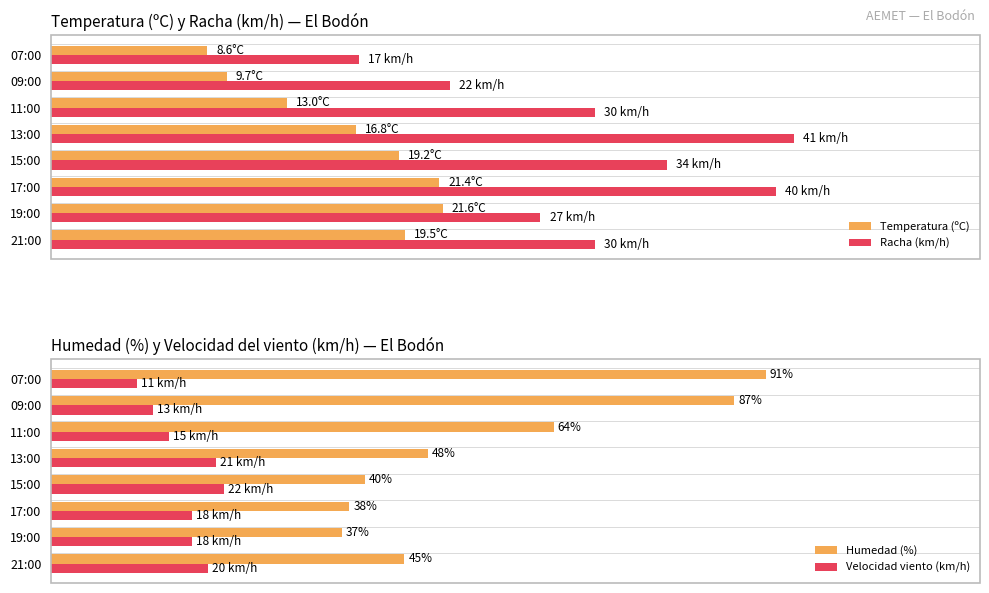

True or false: Temperatura (ºC) has a value of 7.8 at 19:00.

False